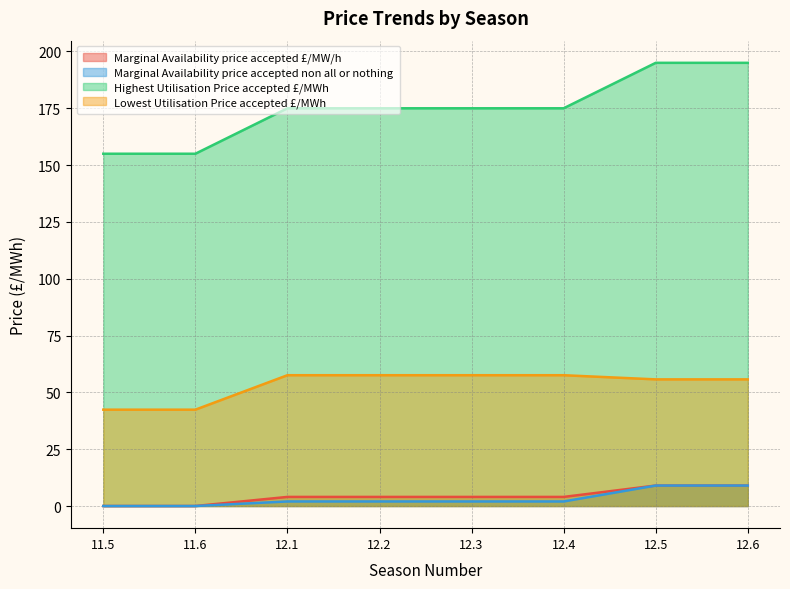

Does the chart display data point markers on the line(s)?

No